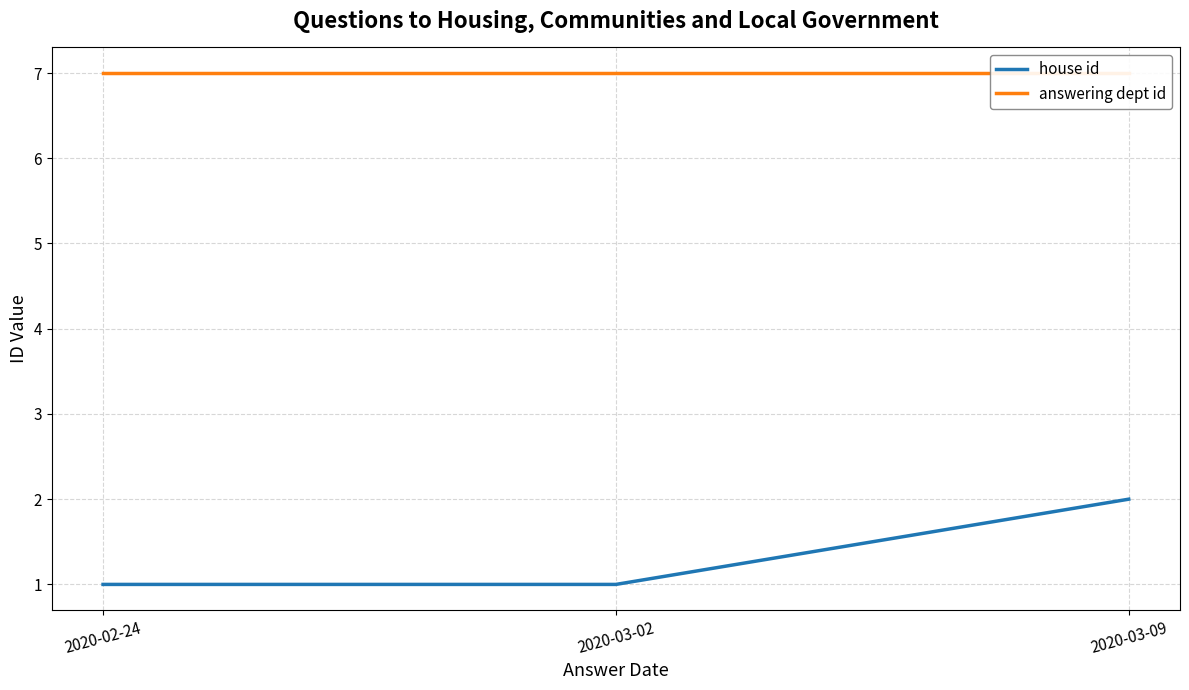

At 2020-03-02, list the series in order from smallest to largest.

house id, answering dept id